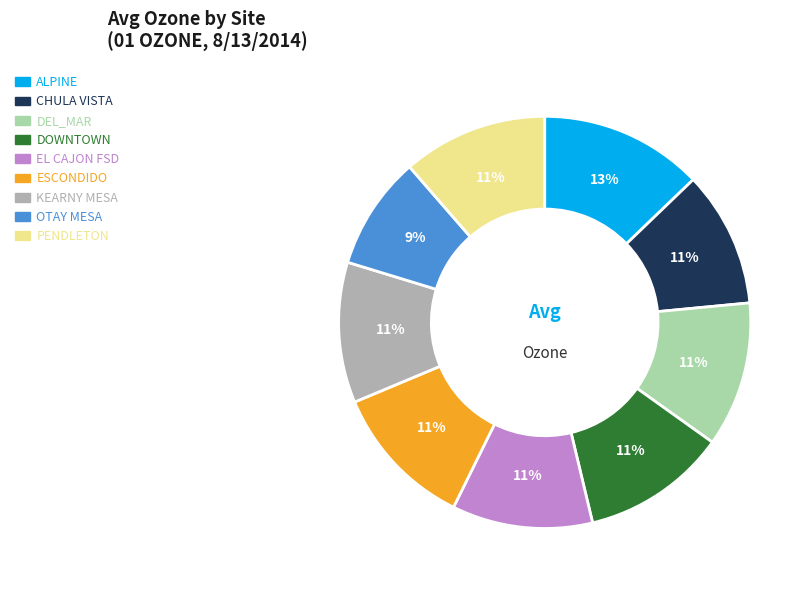

The EL CAJON FSD slice represents 11% of the pie. True or false?

True